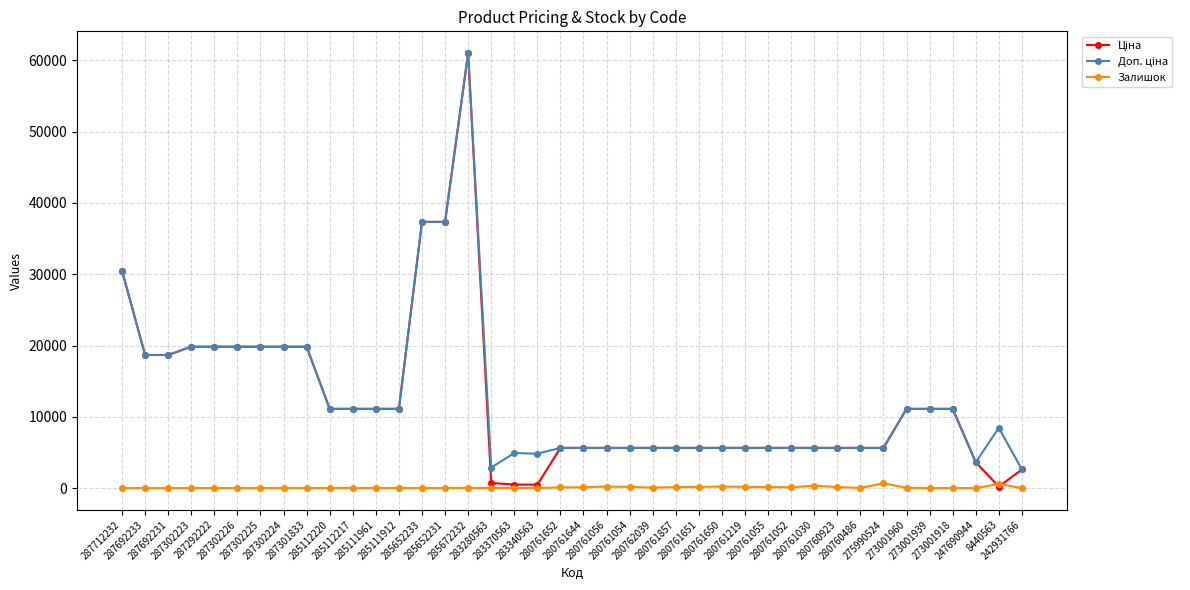

Reading left to right, what are all the values shown in this chart?

Ціна: 287712232=30512.3	287692233=18671.5	287692231=18671.5	287302223=19831.1	287292222=19831.1	287302226=19831.1	287302225=19831.1	287302224=19831.1	287301833=19831.1	285112220=11113.6	285112217=11113.6	285111961=11113.6	285111912=11113.6	285652233=37343.0	285652231=37343.0	285672232=61024.7	283280563=719.6	283370563=491.7	283340563=482.1	280761652=5636.0	280761644=5636.0	280761056=5636.0	280761054=5636.0	280762039=5636.0	280761857=5636.0	280761651=5636.0	280761650=5636.0	280761219=5636.0	280761055=5636.0	280761052=5636.0	280761030=5636.0	280760923=5636.0	280760486=5636.0	275990524=5636.0	273001960=11113.6	273001939=11113.6	273001918=11113.6	247690944=3622.2	8440563=201.3	242931766=2610.0
Доп. ціна: 287712232=30512.3	287692233=18671.5	287692231=18671.5	287302223=19831.1	287292222=19831.1	287302226=19831.1	287302225=19831.1	287302224=19831.1	287301833=19831.1	285112220=11113.6	285112217=11113.6	285111961=11113.6	285111912=11113.6	285652233=37343.0	285652231=37343.0	285672232=61024.7	283280563=2878.5	283370563=4917.4	283340563=4821.4	280761652=5636.0	280761644=5636.0	280761056=5636.0	280761054=5636.0	280762039=5636.0	280761857=5636.0	280761651=5636.0	280761650=5636.0	280761219=5636.0	280761055=5636.0	280761052=5636.0	280761030=5636.0	280760923=5636.0	280760486=5636.0	275990524=5636.0	273001960=11113.6	273001939=11113.6	273001918=11113.6	247690944=3622.2	8440563=8456.7	242931766=2610.0
Залишок: 287712232=0.0	287692233=0.0	287692231=0.0	287302223=3.0	287292222=5.0	287302226=0.0	287302225=0.0	287302224=3.0	287301833=0.0	285112220=17.0	285112217=17.0	285111961=16.0	285111912=14.0	285652233=11.0	285652231=21.0	285672232=16.0	283280563=9.0	283370563=8.0	283340563=13.0	280761652=95.0	280761644=115.0	280761056=212.0	280761054=161.0	280762039=73.0	280761857=131.0	280761651=159.0	280761650=217.0	280761219=166.0	280761055=151.0	280761052=99.0	280761030=340.0	280760923=146.0	280760486=21.0	275990524=671.0	273001960=36.0	273001939=0.0	273001918=0.0	247690944=2.0	8440563=571.0	242931766=0.0